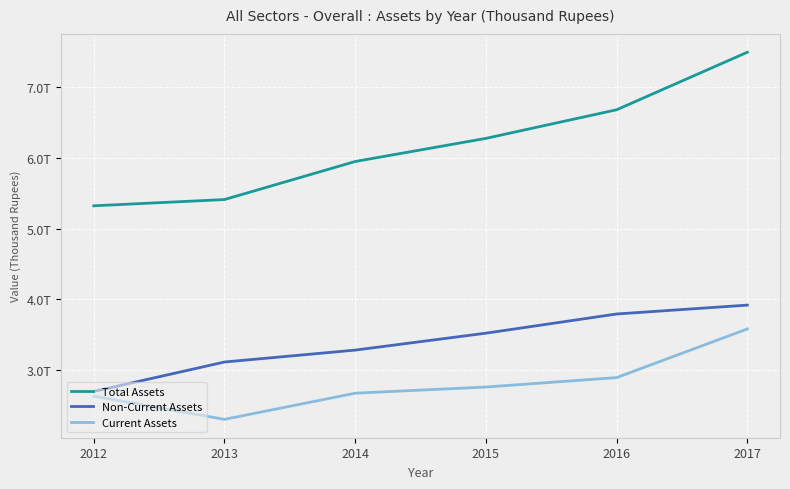

True or false: Current Assets and Total Assets cross at least once.

False